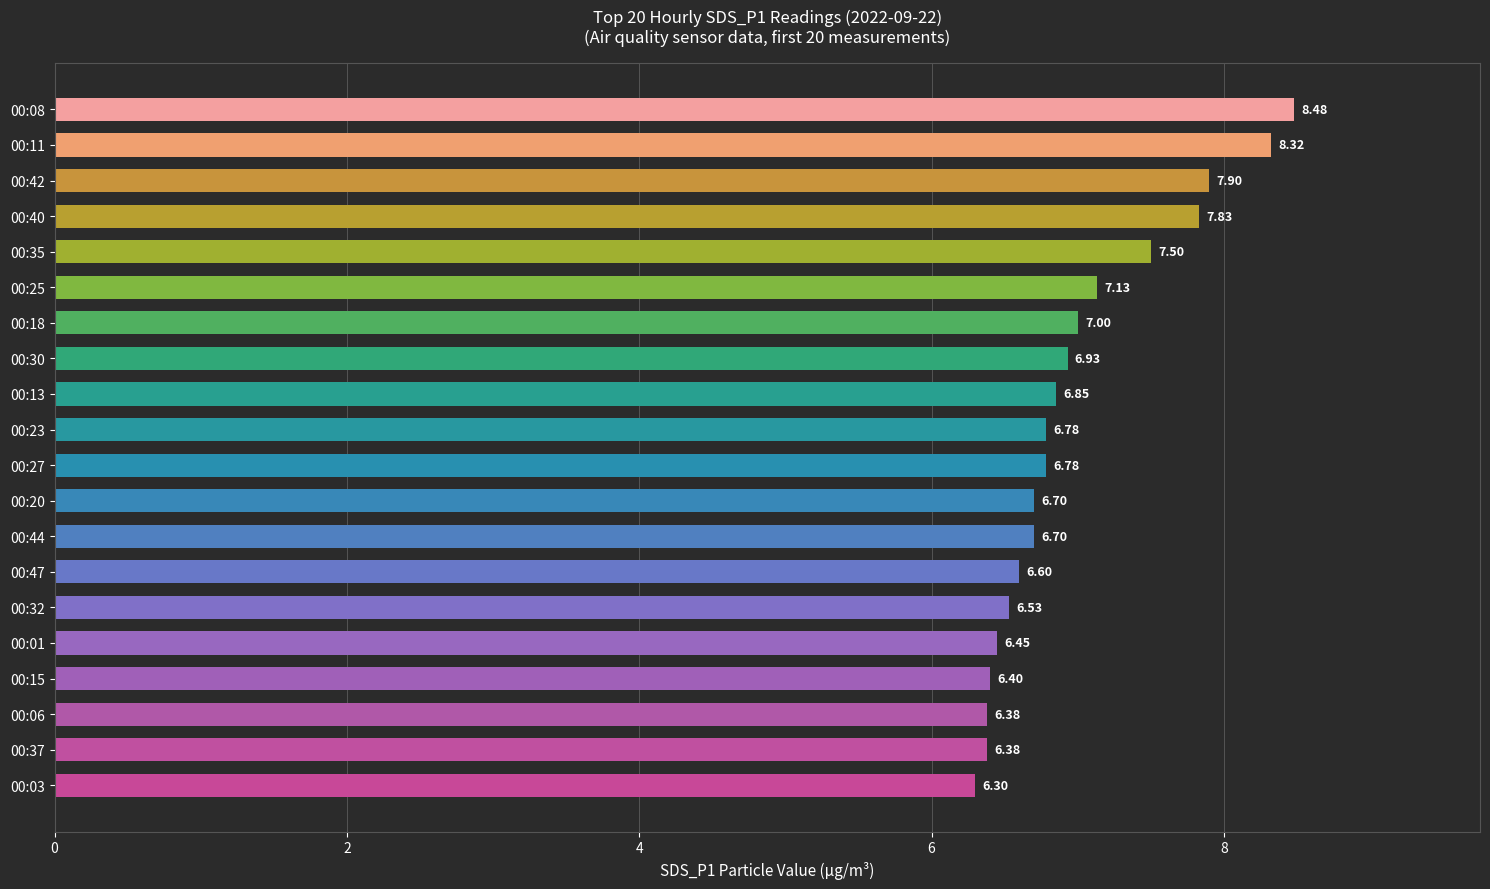

What is the average value?

7.0